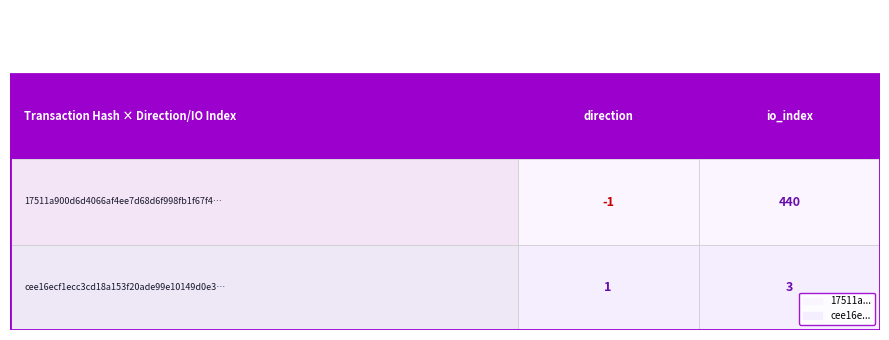

Between 0 and 1, which series saw the biggest shift?

17511a900d6d4066af4ee7d68d6f998fb1f67f4